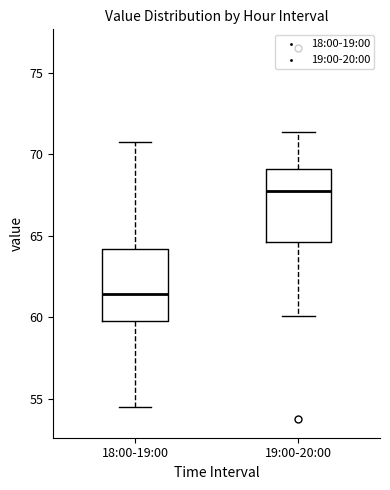

Reading left to right, transcribe this box plot: for each box, give where its median line is, the range the box spans, and where its two whiskers end, as read against the y-axis. The values are not printed on the chart, so give them approximately, as read against the axis.

18:00-19:00: median 61.5, box 60.0 to 64.0, whiskers 54.5 to 71.0
19:00-20:00: median 68.0, box 64.5 to 69.0, whiskers 60.0 to 71.5